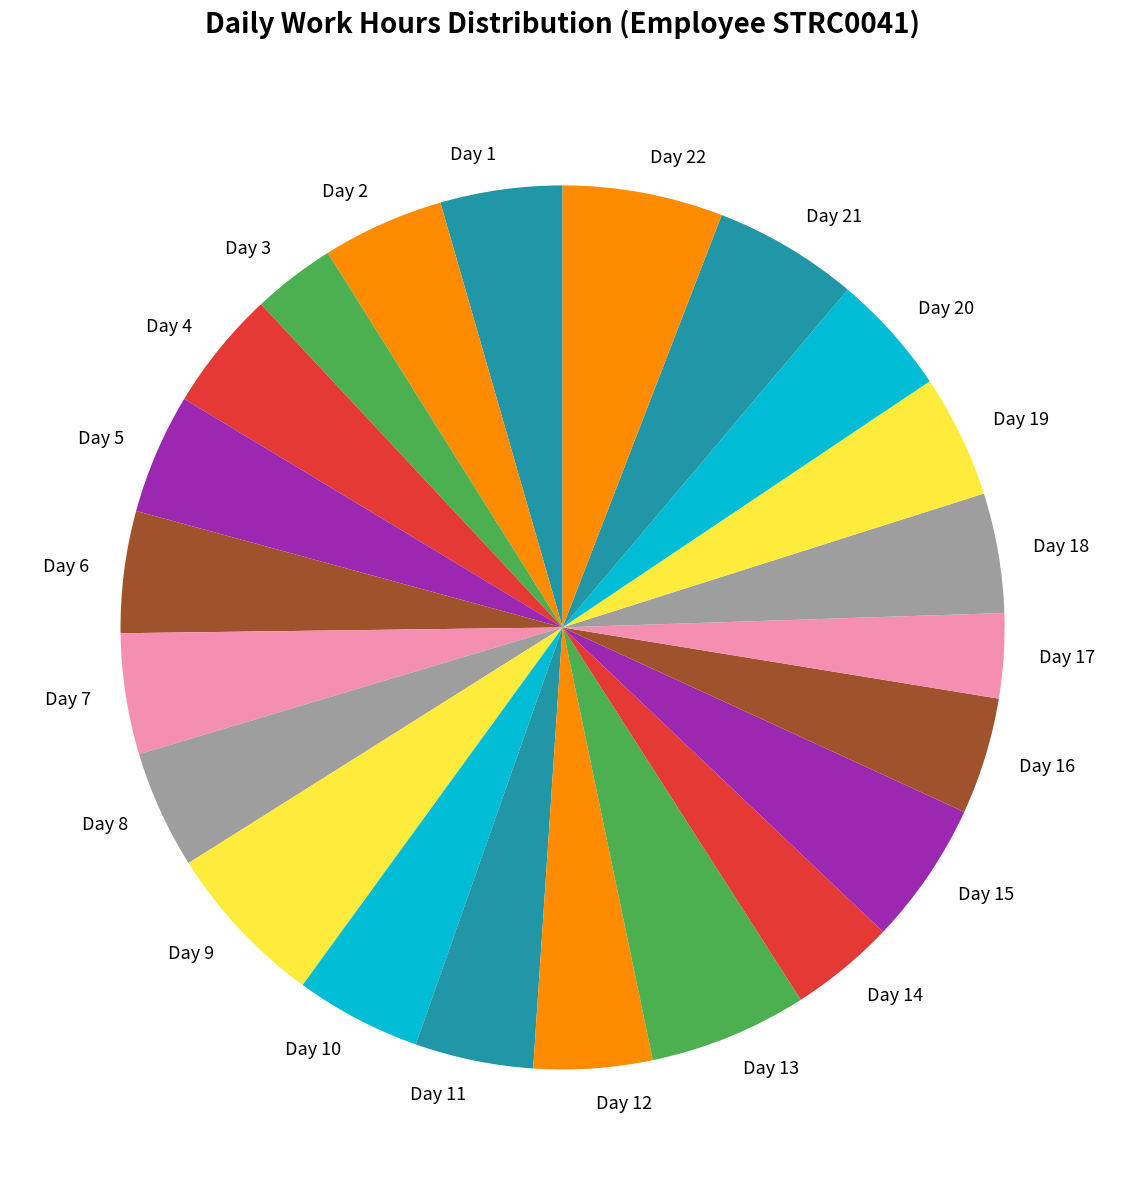

True or false: Day 22 accounts for 15% of the total.

False